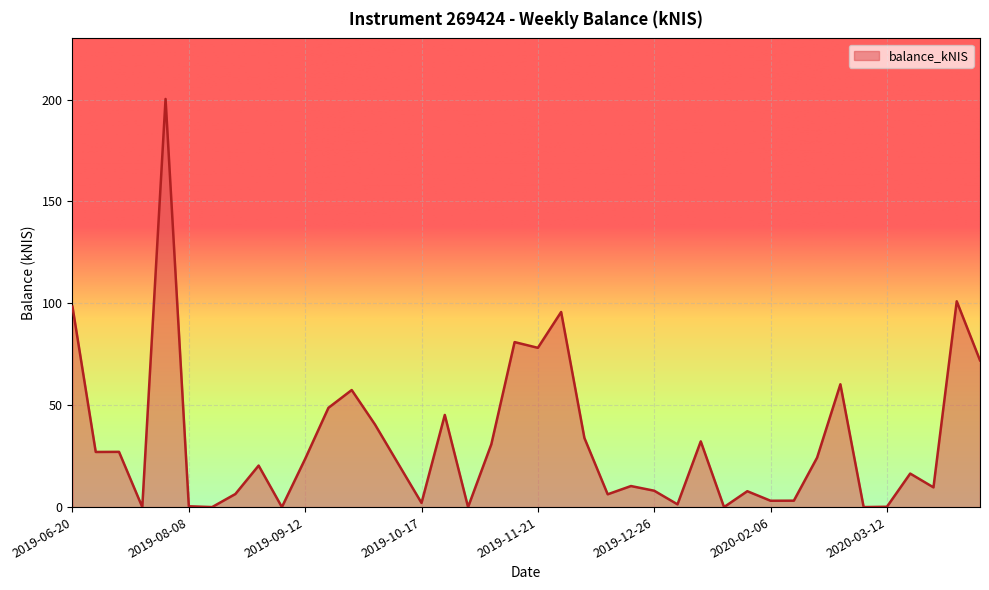

Does the chart display data point markers on the line(s)?

No